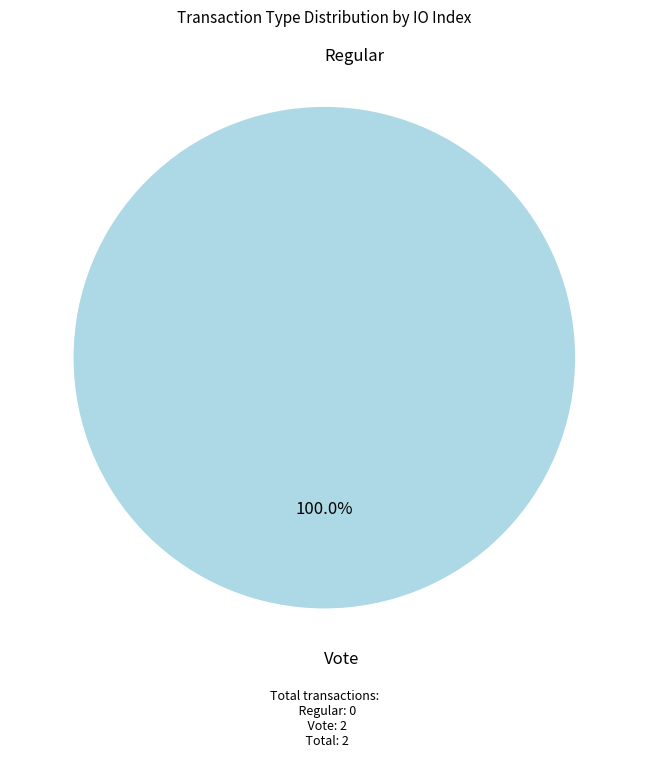

The Regular slice represents 12% of the pie. True or false?

False